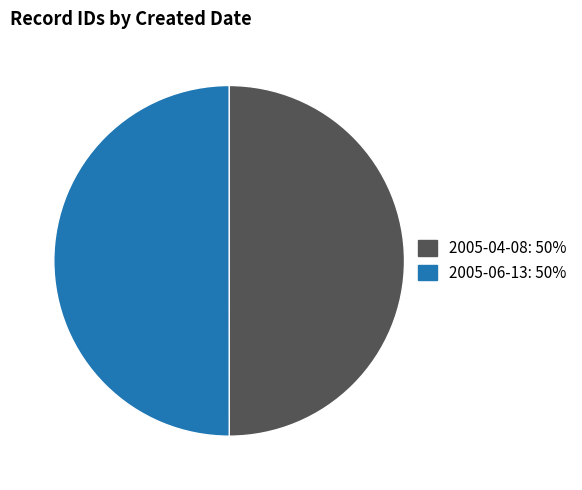

What is the ratio of the value at 2005-04-08 to the value at 2005-06-13?

1.0